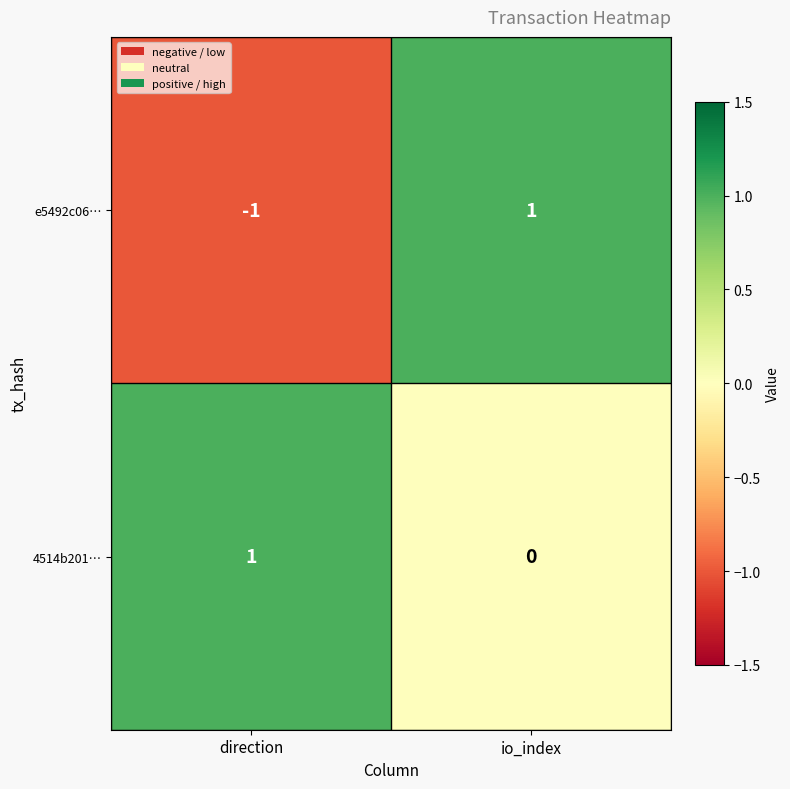

List the series in order of their overall mean, highest first.

4514b201…, e5492c06…